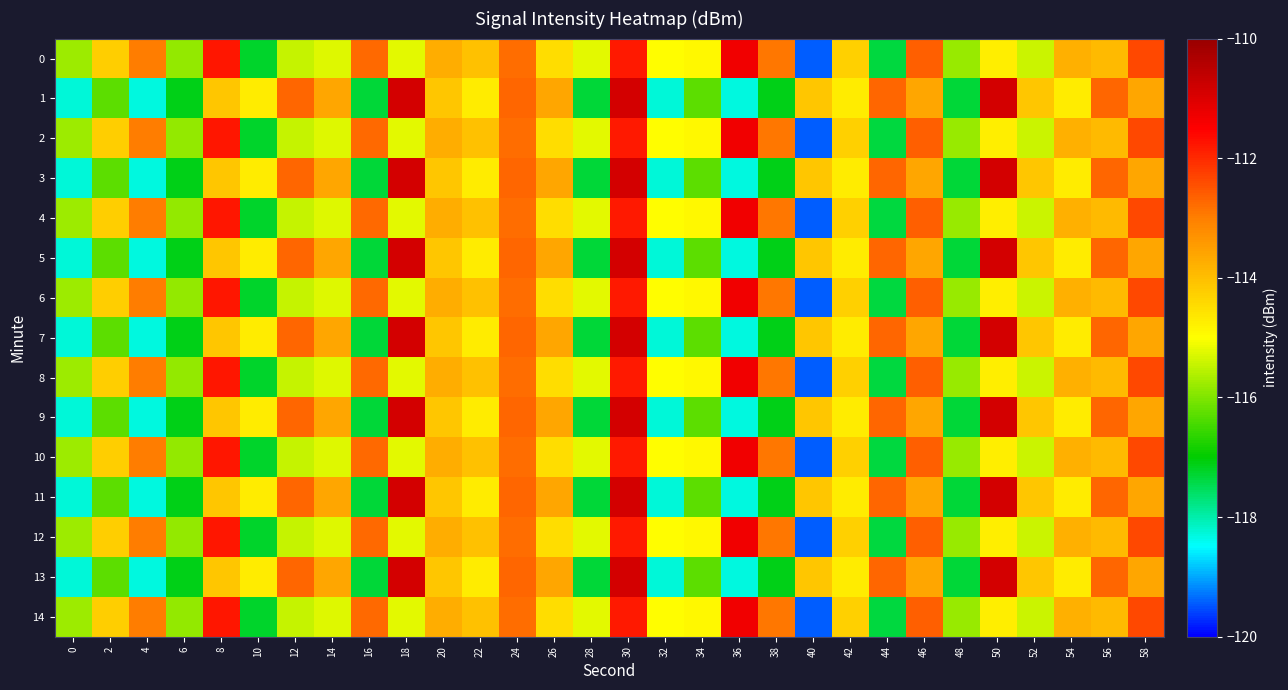

Between 8 and 50, which is larger?

8